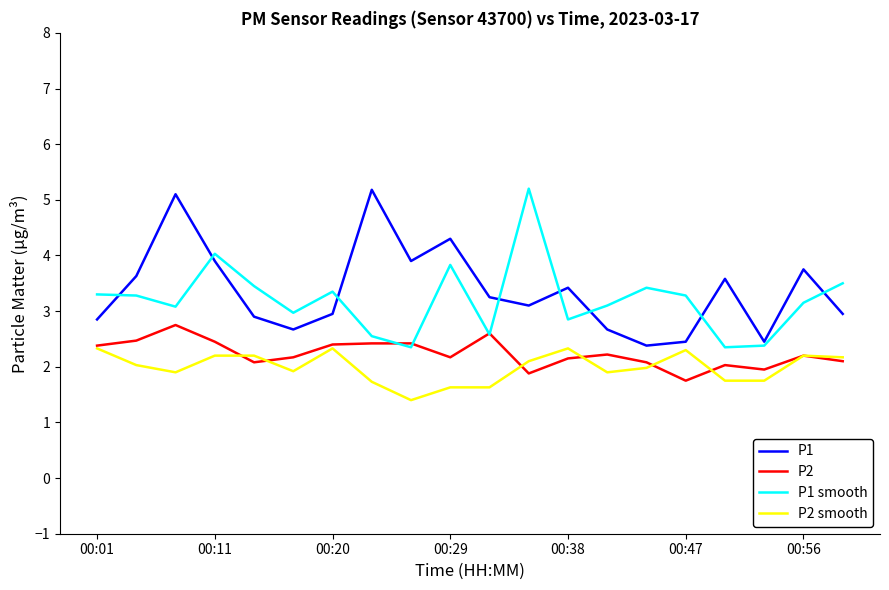

What is the sum of all P1 smooth values?

64.0